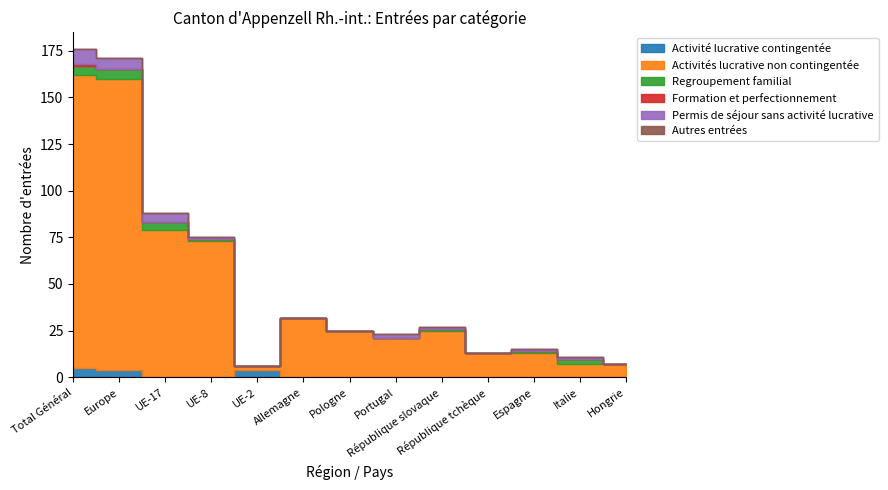

True or false: Activités lucrative non contingentée and Regroupement familial intersect in this chart.

False